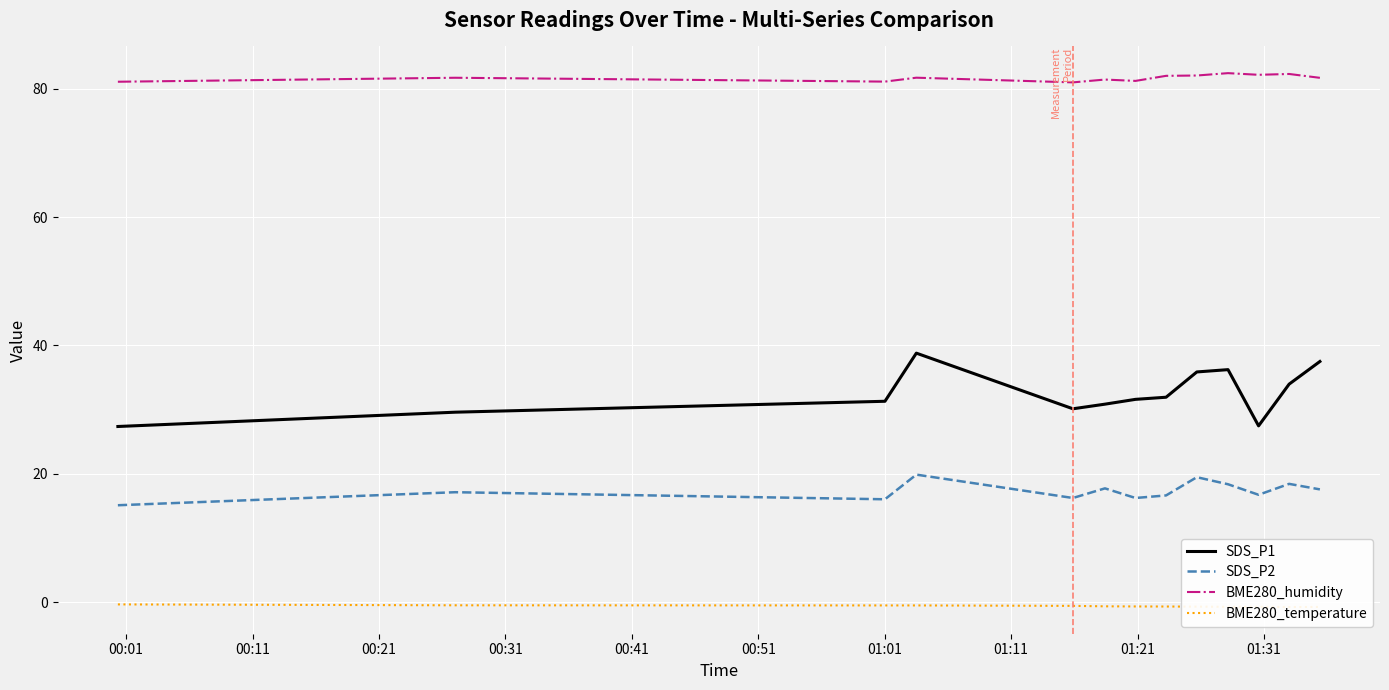

Is this an area chart (filled region under the line)?

No